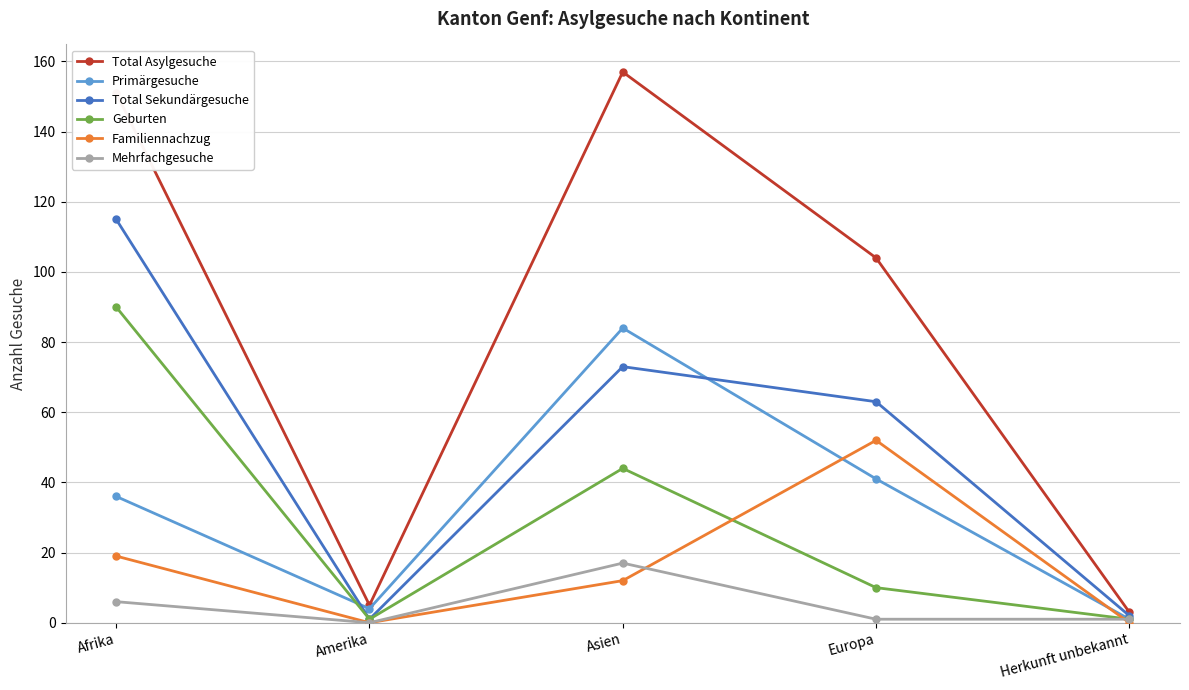

How many data points does each series have?

5